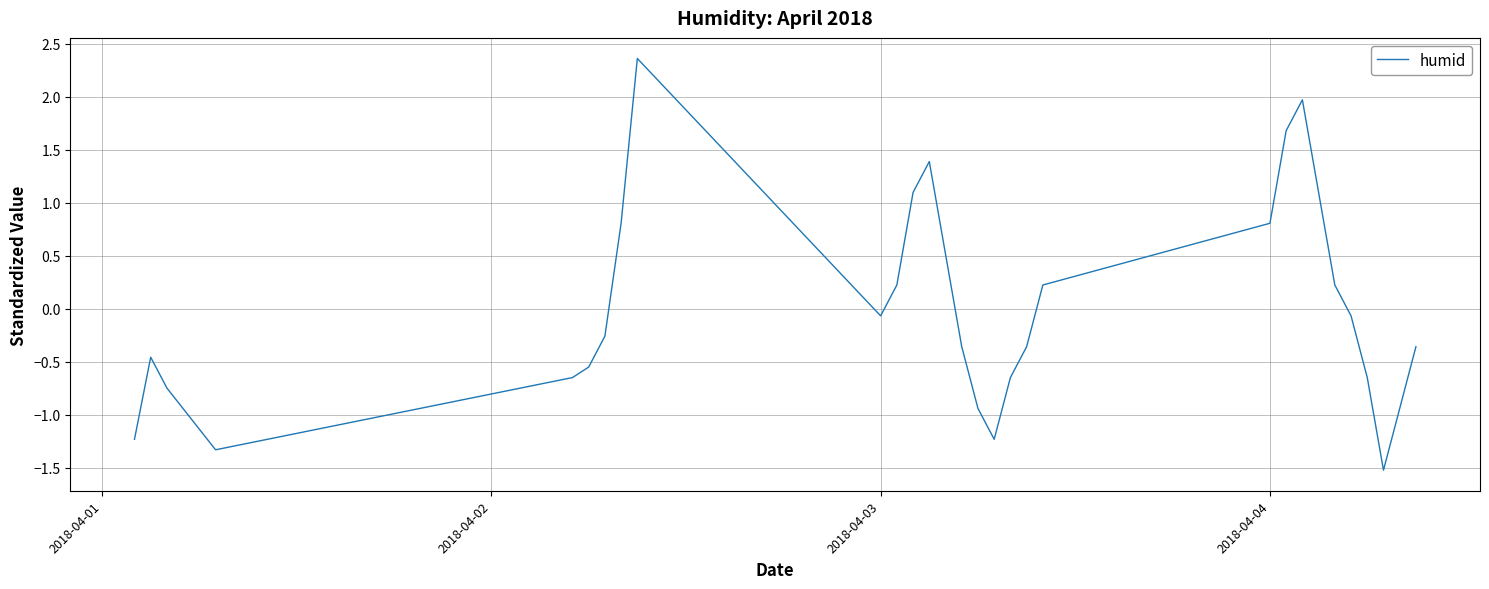

What is the maximum value shown in the chart?

2.4